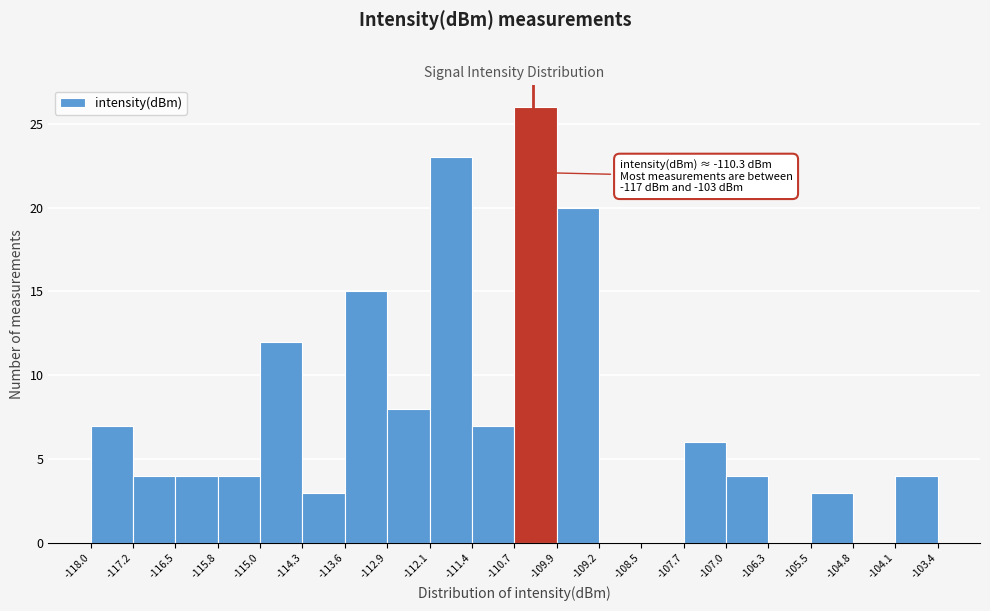

Over which range of the x-axis is the bar tallest?

-110.7 to -109.9